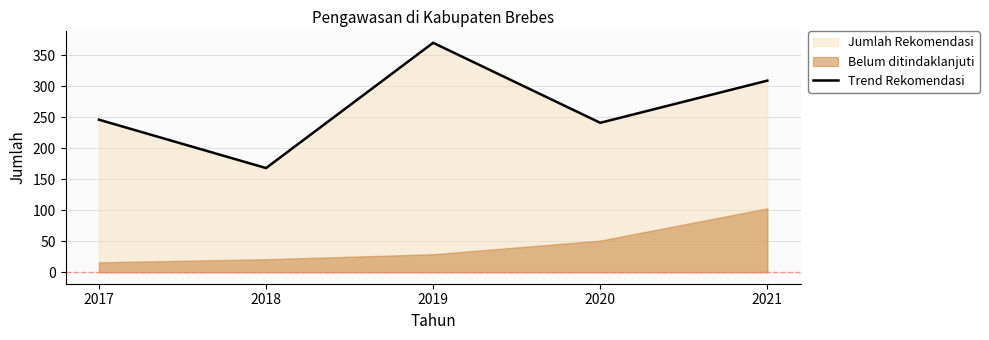

What is the difference between the maximum and minimum values?

202